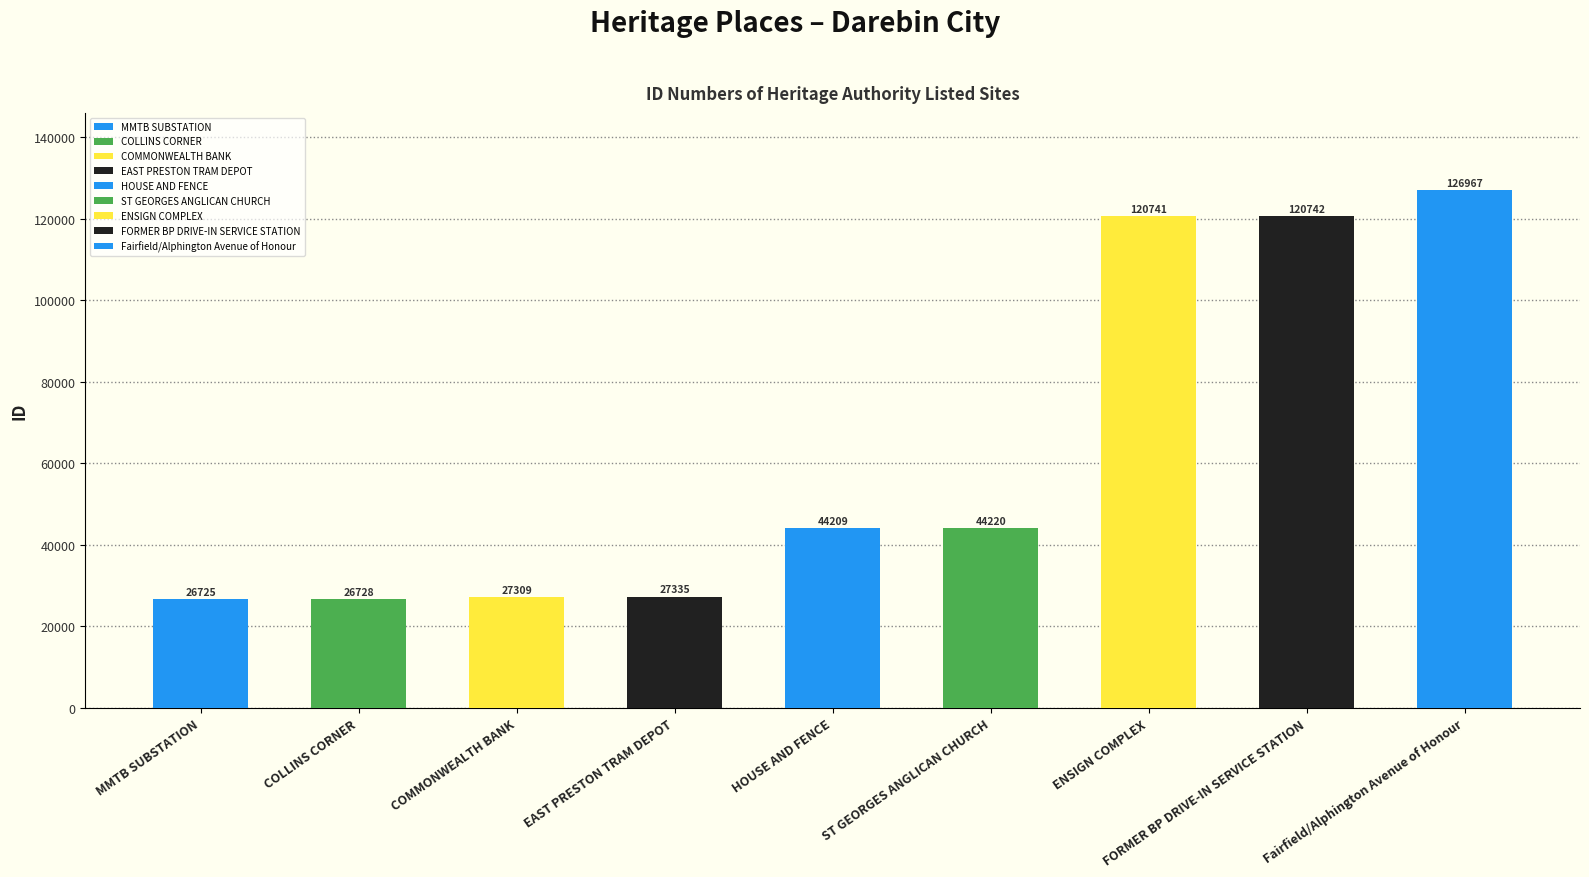

True or false: the data shows 174487 at ENSIGN COMPLEX.

False